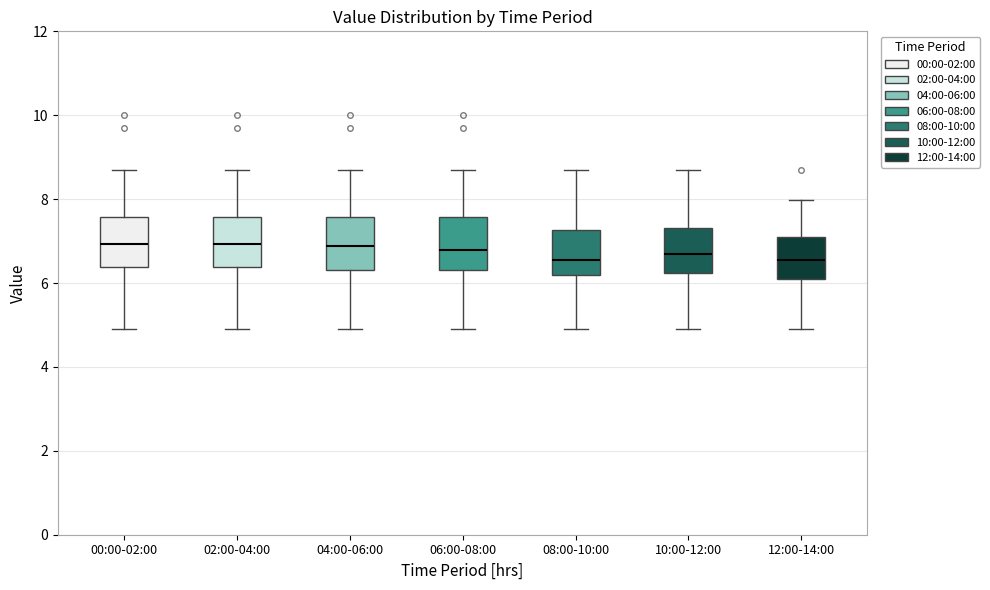

Where does the lower whisker of the box for 00:00-02:00 end on the y-axis? The values are not printed on the chart, so give them approximately, as read against the axis.

5.0